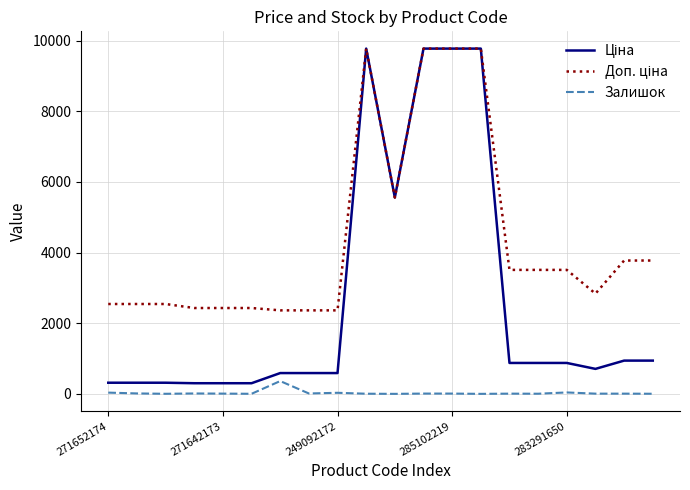

What is the maximum value for Залишок?

365.0